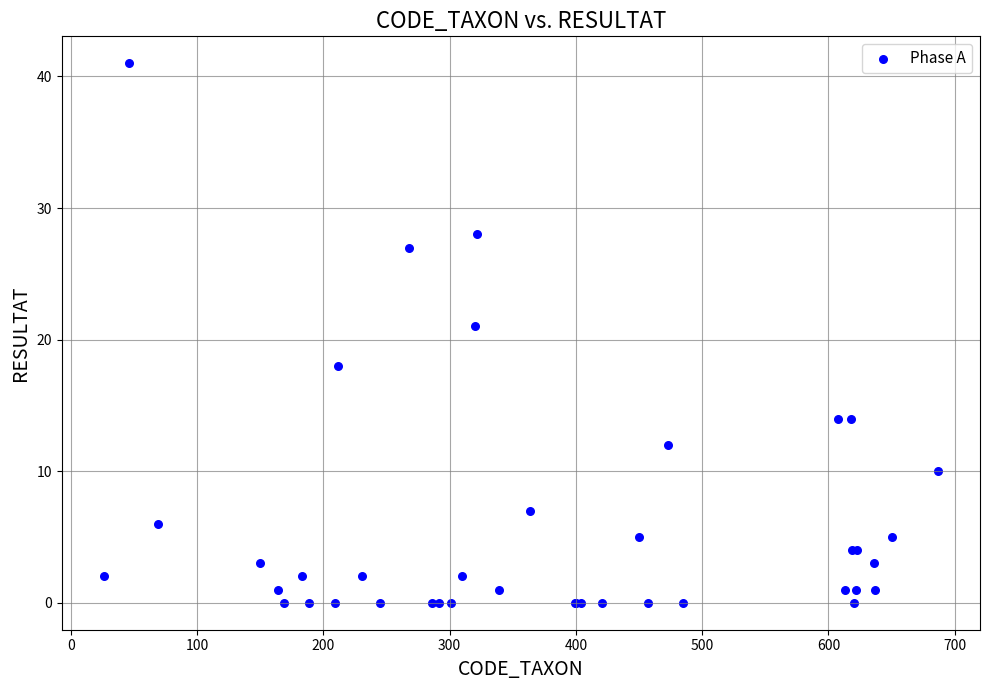

What Y value in the scatter plot is closest to 20?

21